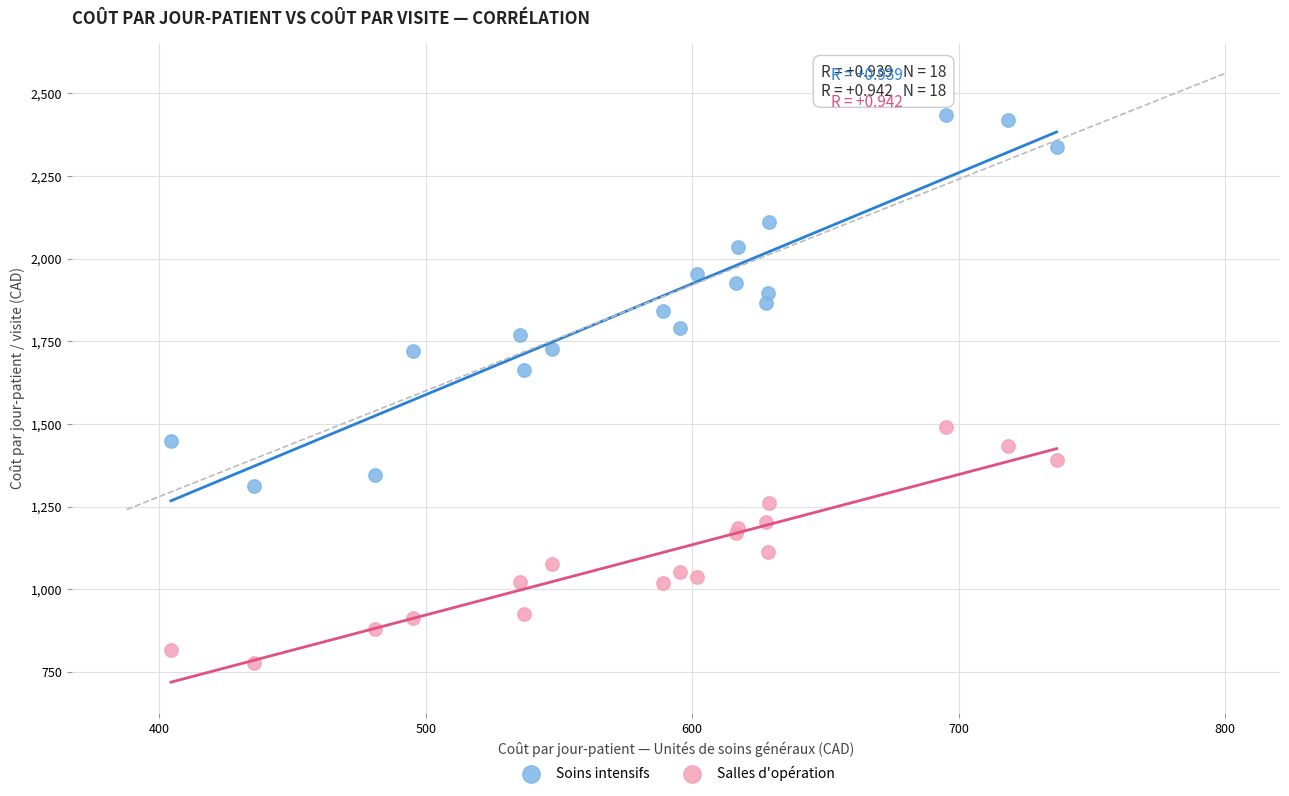

Which series reaches the minimum Y coordinate?

Salles d'opération